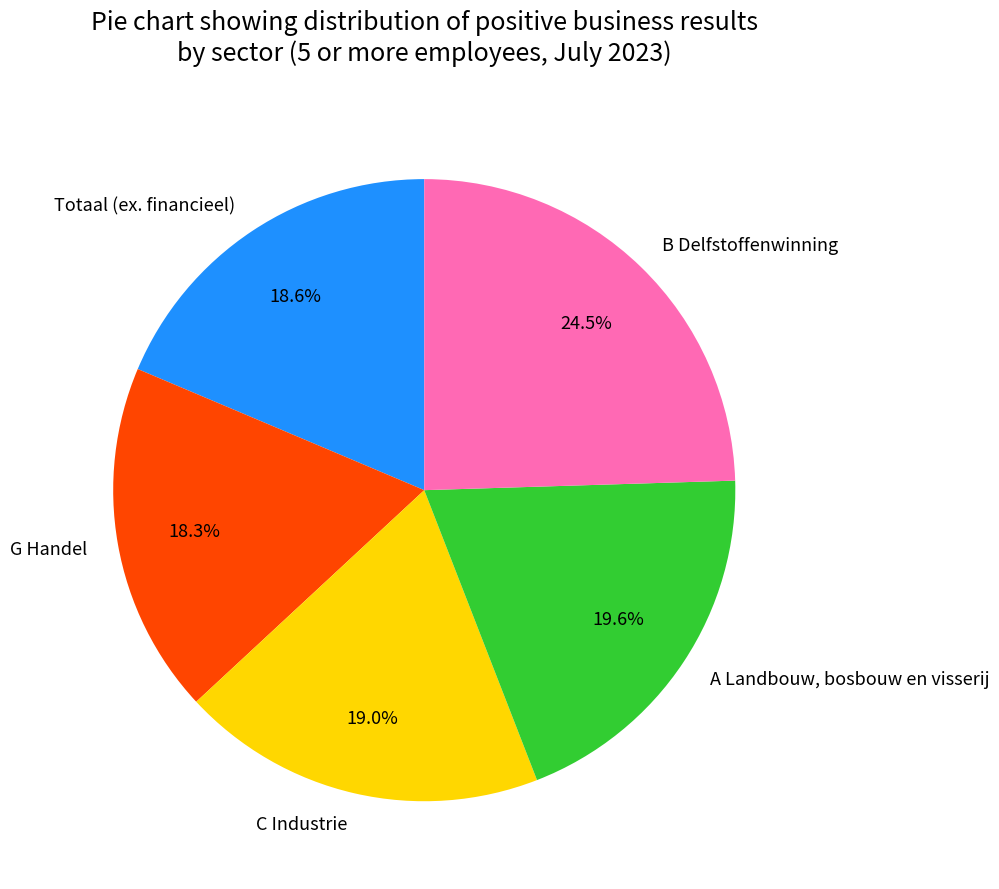

Does B Delfstoffenwinning account for over 50% of the chart?

No